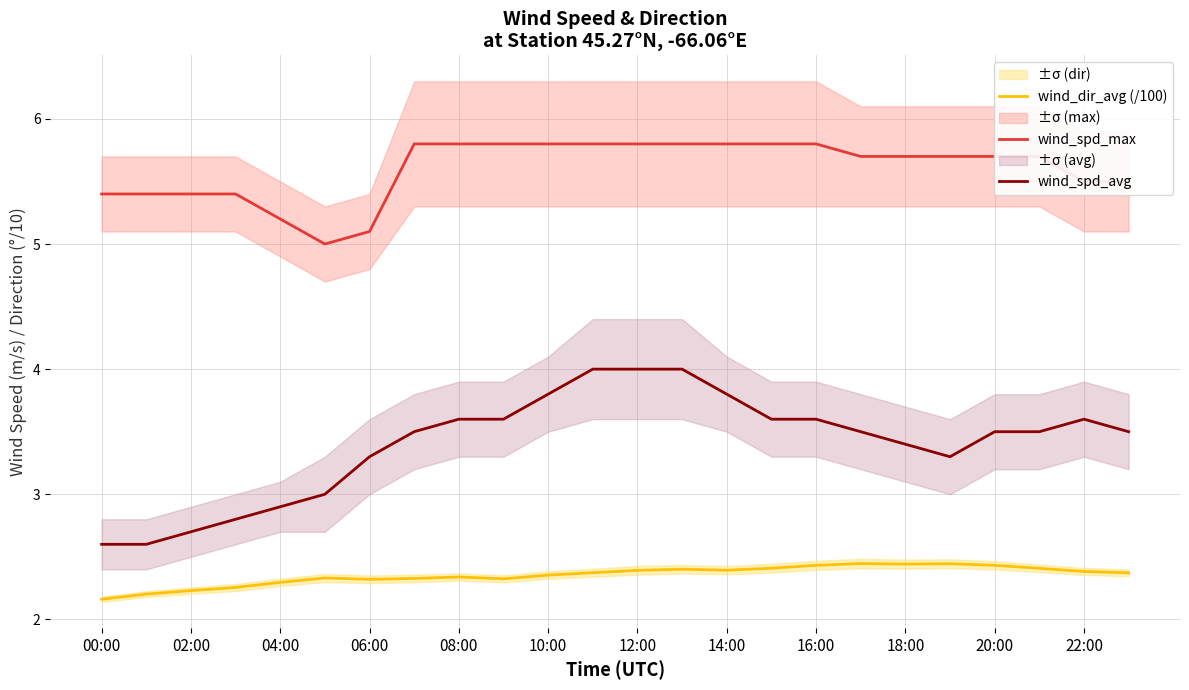

How many data points in wind_spd_avg are above 3?

18